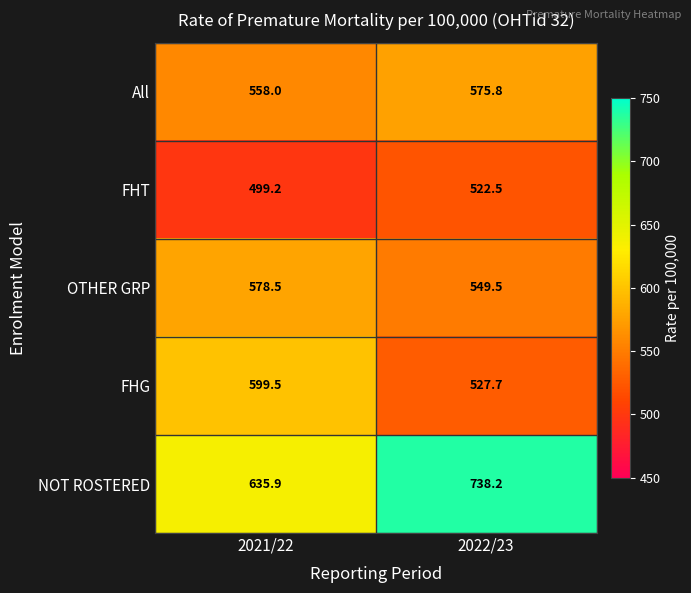

What is the approximate value of FHT at 2021/22?

499.2